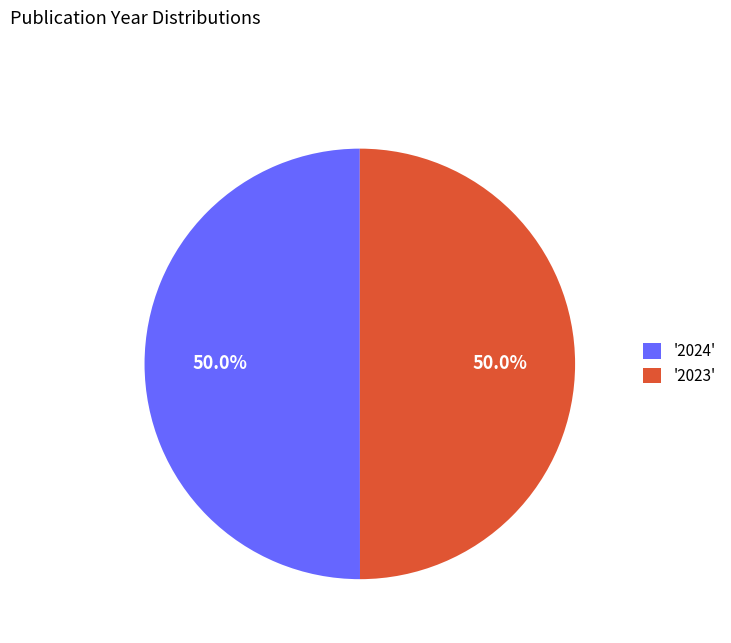

What is the ratio of the value at '2024' to the value at '2023'?

1.0